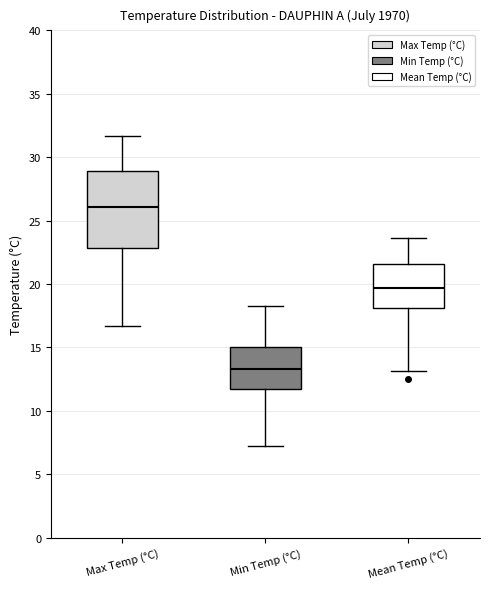

Comparing the boxes themselves (not the whiskers), which one is the tallest?

Max Temp (°C)